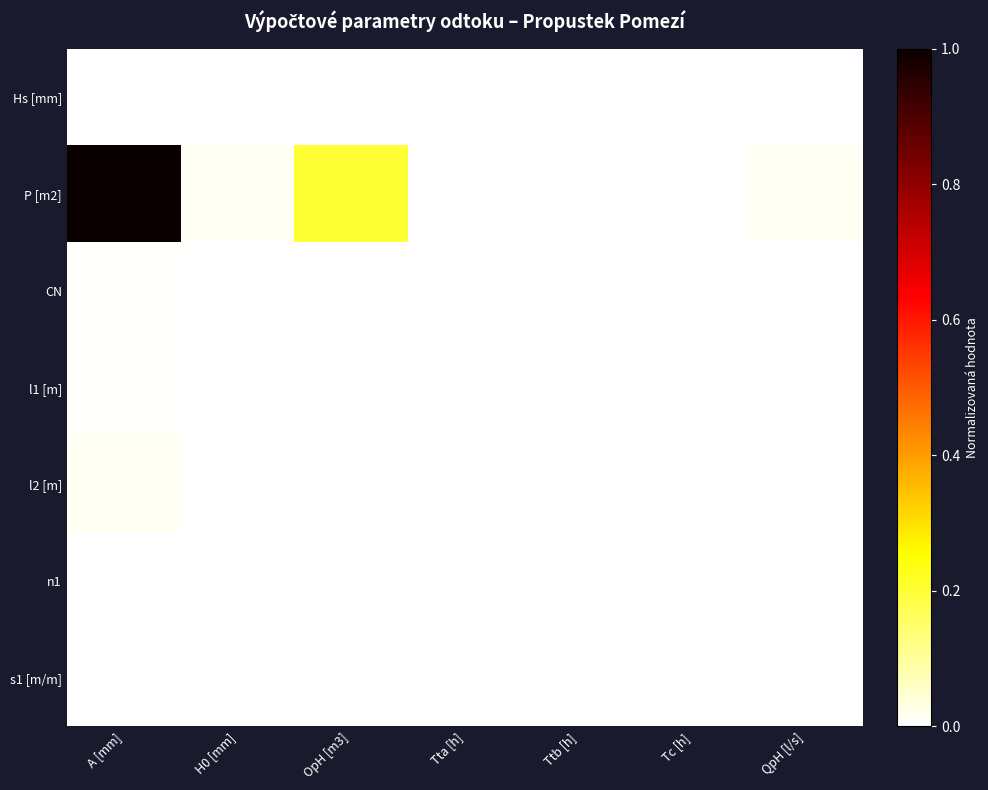

Which category has the lowest value across all series?

Ttb [h]